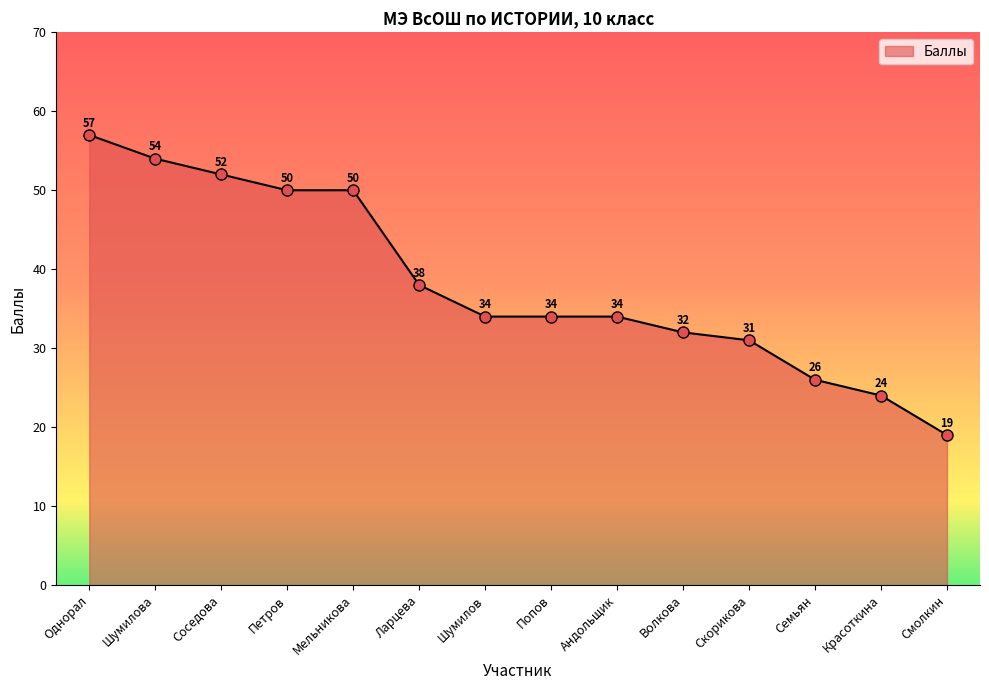

Approximately how many times larger is the value at Шумилова compared to Андольщик?

1.6